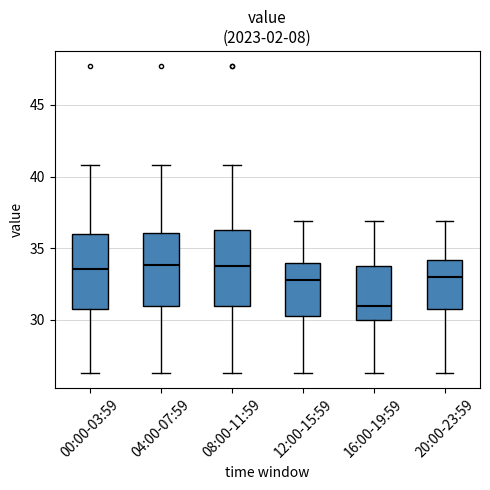

Reading left to right, read every box against the y-axis: the position of its median line, the range the box covers, and the ends of its whiskers. The values are not printed on the chart, so give them approximately, as read against the axis.

00:00-03:59: median 33.5, box 30.5 to 36.0, whiskers 26.5 to 41.0
04:00-07:59: median 34.0, box 31.0 to 36.0, whiskers 26.5 to 41.0
08:00-11:59: median 34.0, box 31.0 to 36.5, whiskers 26.5 to 41.0
12:00-15:59: median 33.0, box 30.5 to 34.0, whiskers 26.5 to 37.0
16:00-19:59: median 31.0, box 30.0 to 33.5, whiskers 26.5 to 37.0
20:00-23:59: median 33.0, box 30.5 to 34.0, whiskers 26.5 to 37.0